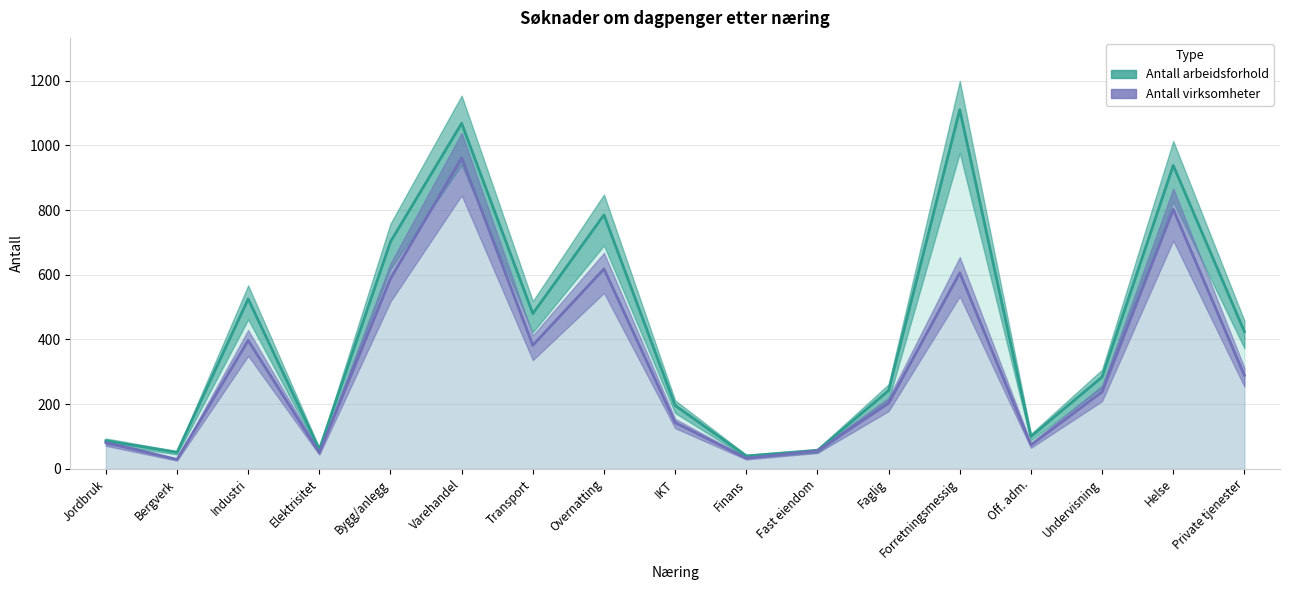

Does the chart have visible grid lines?

Yes